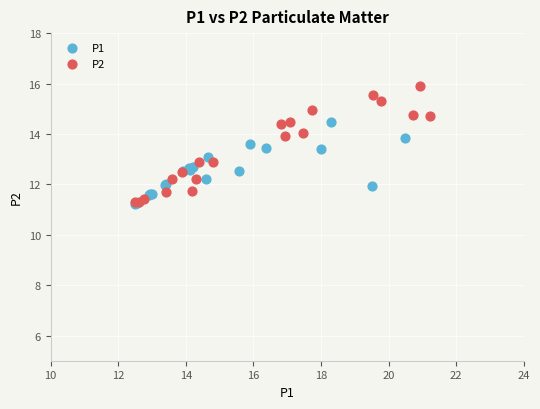

Which series has the widest spread of Y values?

P2